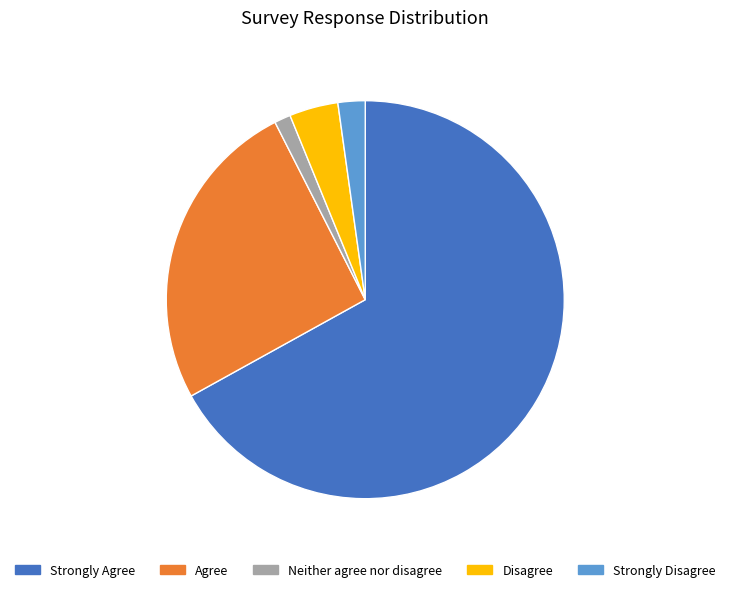

The Strongly Agree slice represents 67% of the pie. True or false?

True